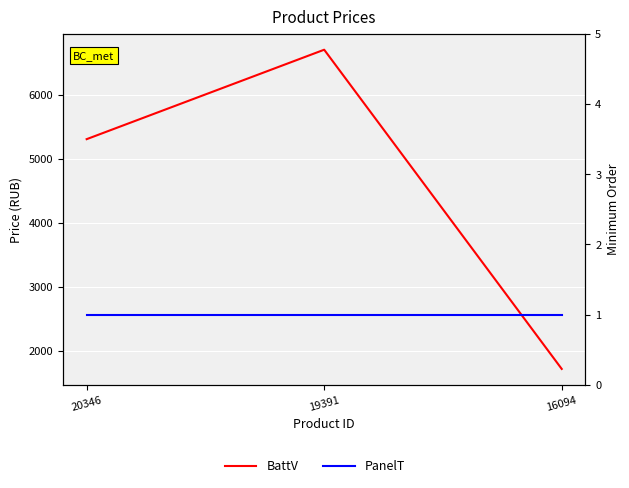

At which category does the chart reach its minimum across all series?

20346